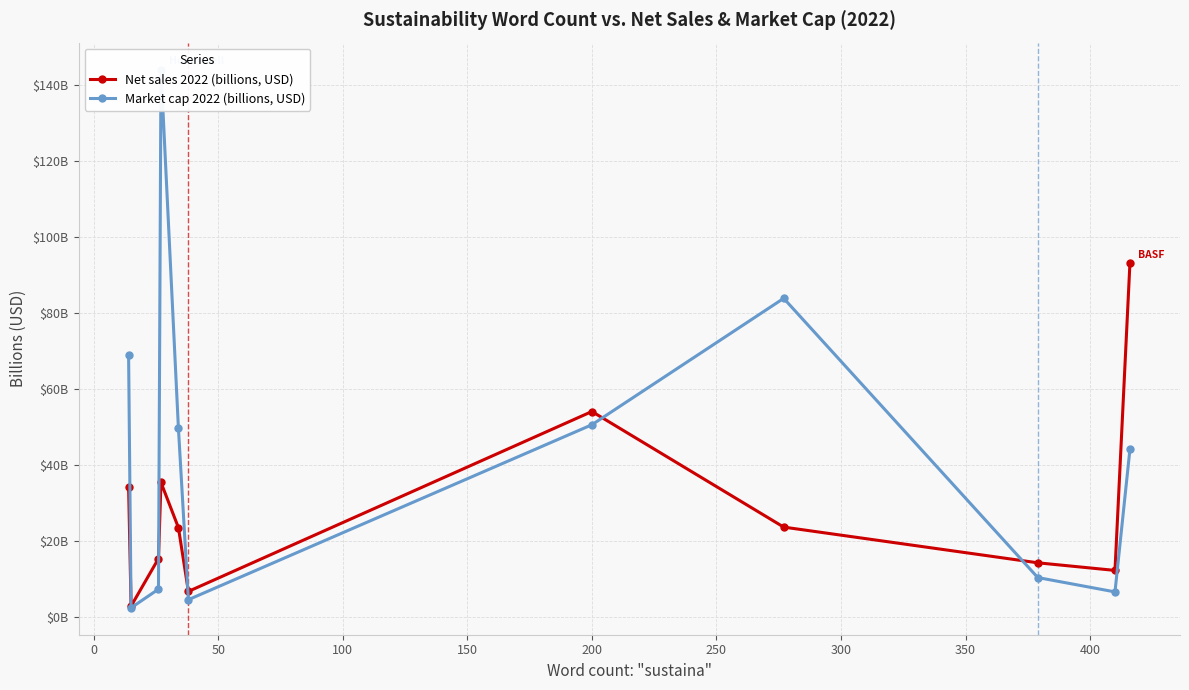

What is the difference between the maximum and minimum values in the Market cap 2022 (billions, USD) series?

141.6